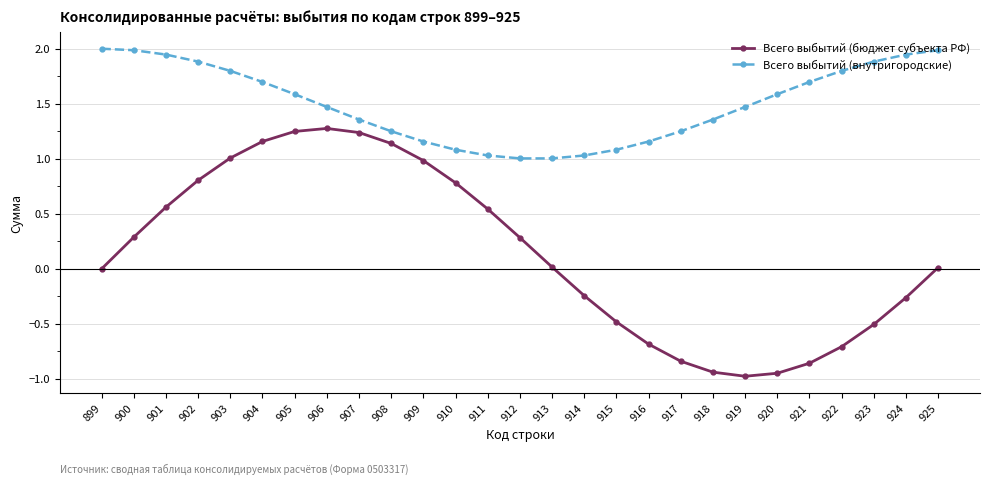

Which series has the largest range (max minus min)?

Всего выбытий (бюджет субъекта РФ)